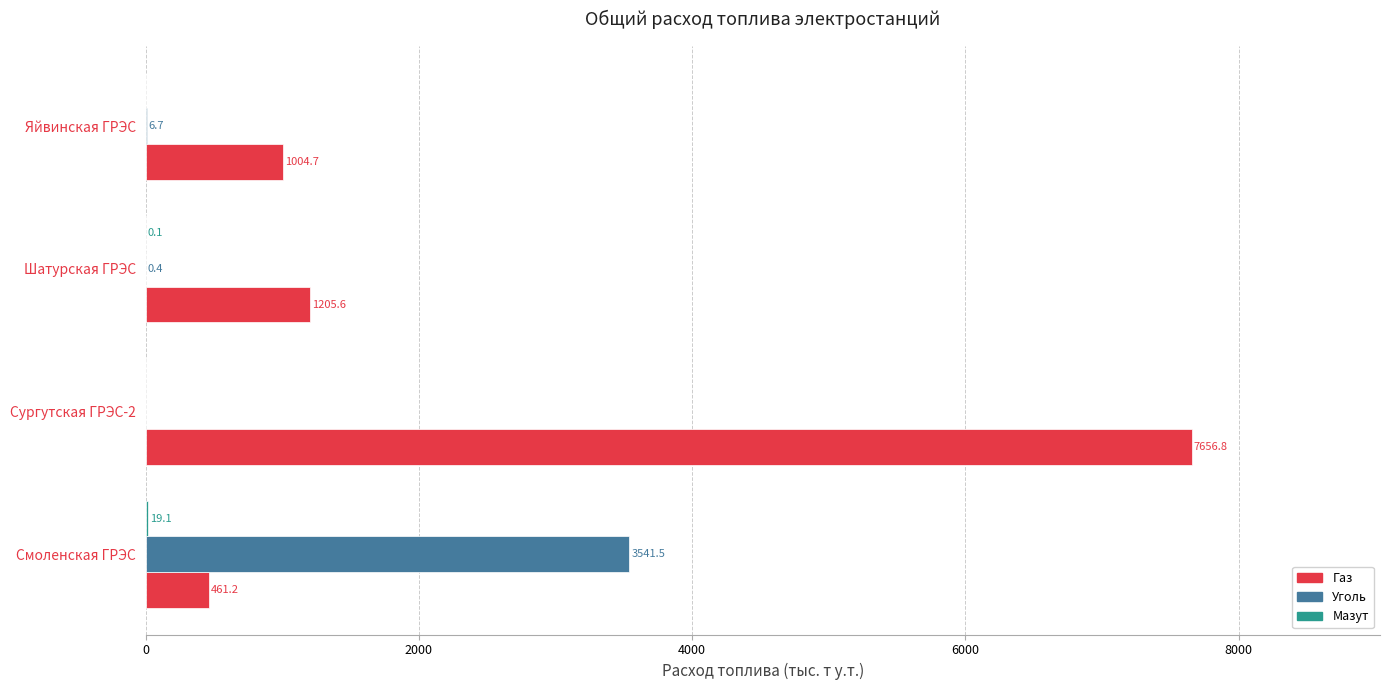

At which category is the sum across all series the highest?

Сургутская ГРЭС-2